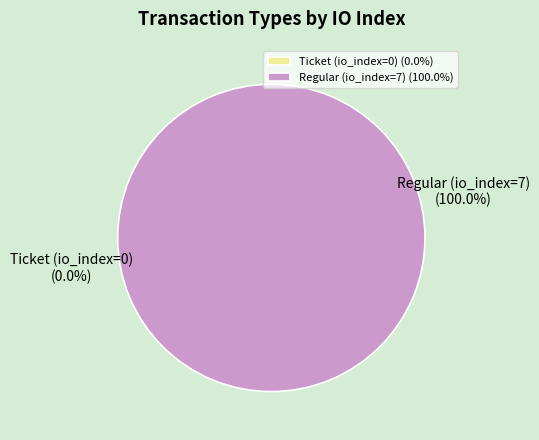

Which slice is the largest?

Regular (io_index=7)